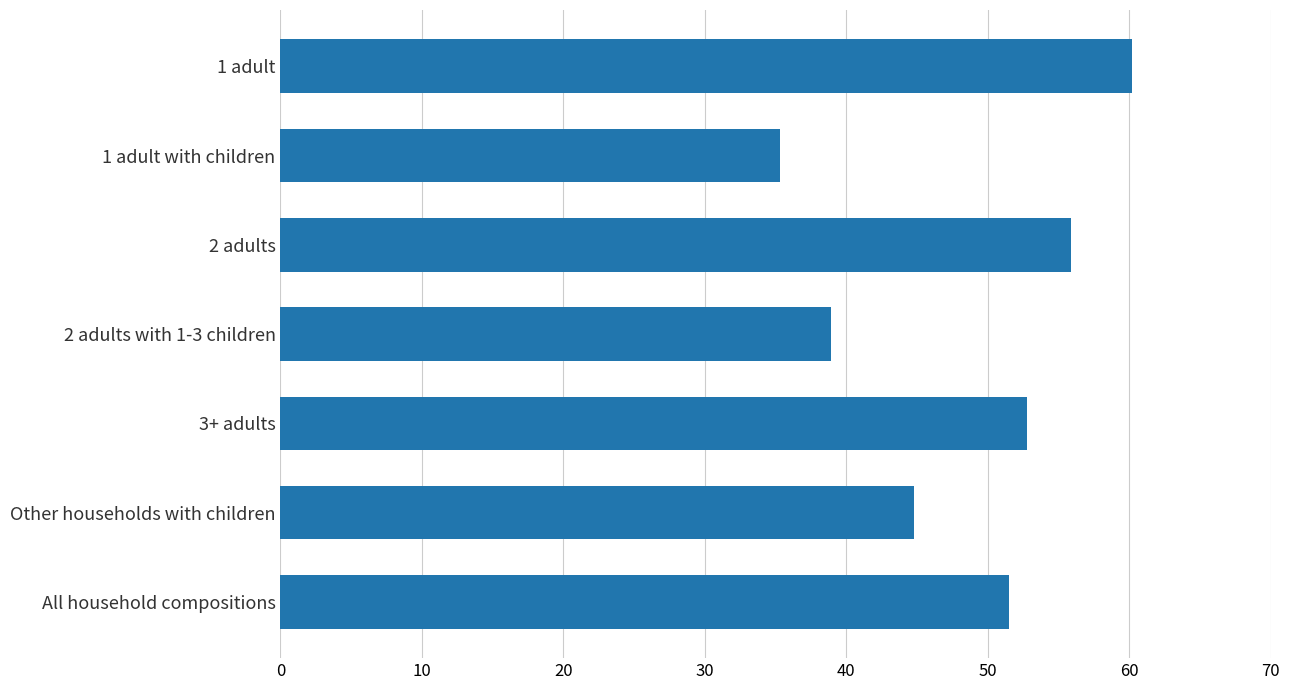

What is the average value?

48.5